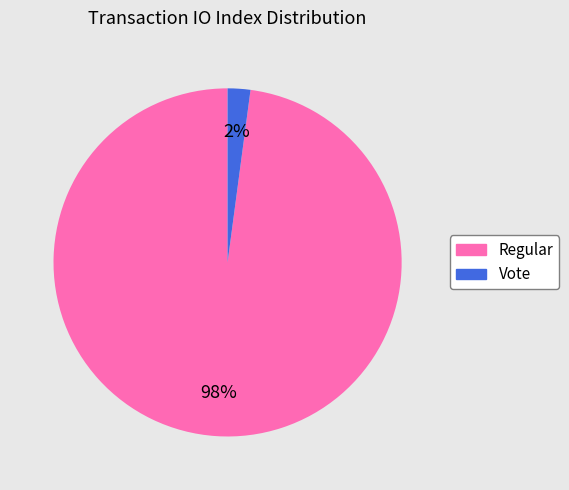

To the nearest percent, what is the difference between the largest and smallest slice percentages?

96%